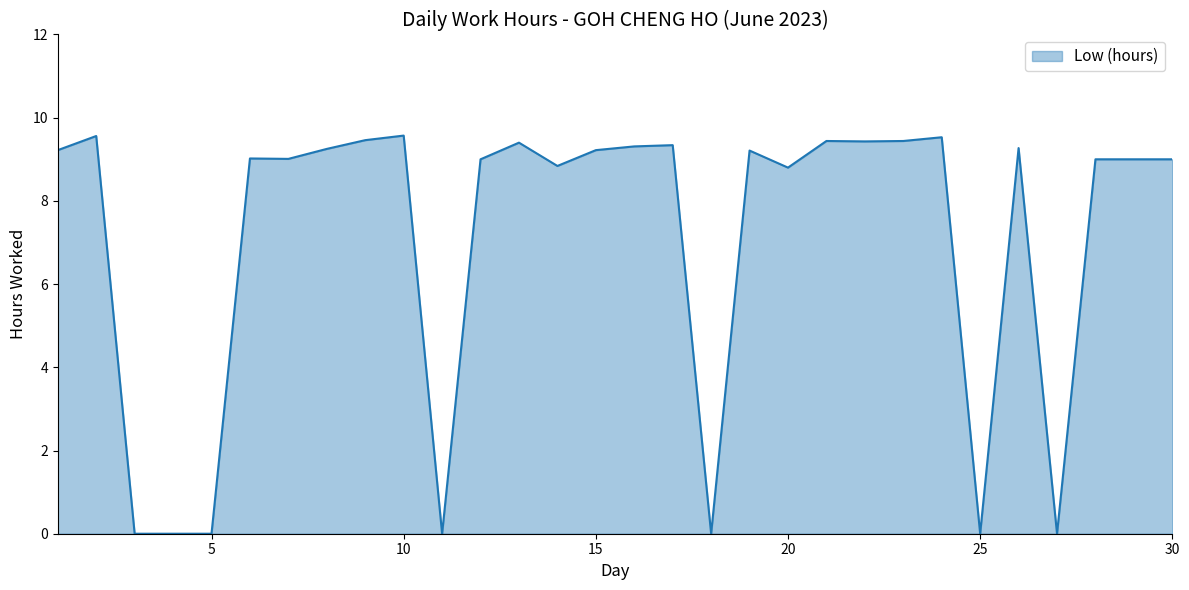

What is the maximum value shown in the chart?

9.6